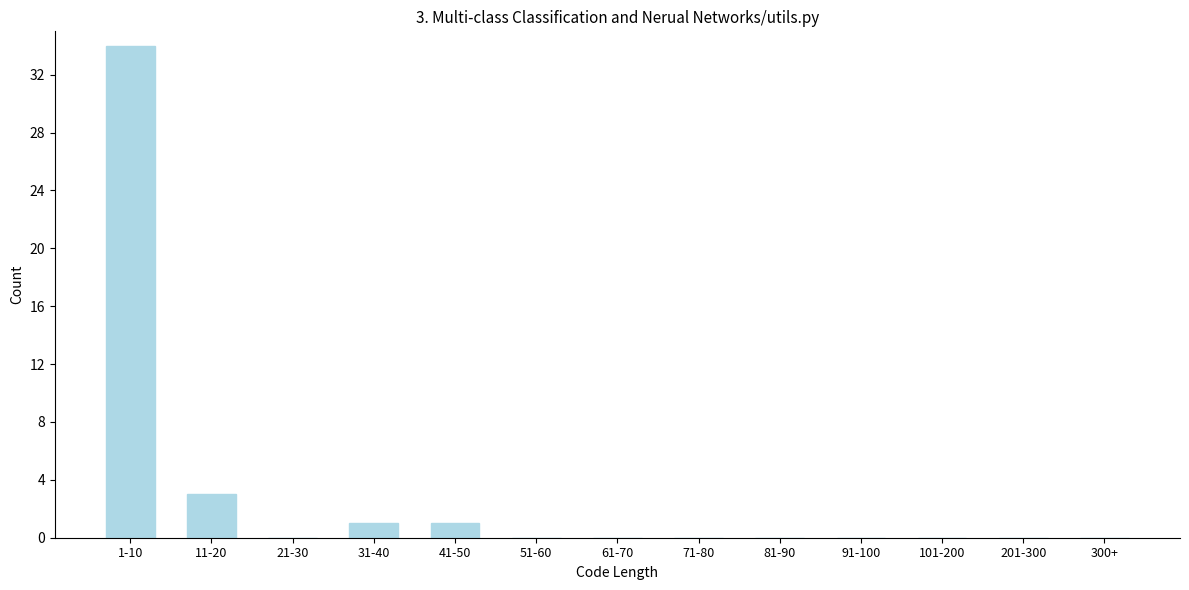

Reading left to right, what are all the values shown in this chart?

1-10=34	11-20=3	21-30=0	31-40=1	41-50=1	51-60=0	61-70=0	71-80=0	81-90=0	91-100=0	101-200=0	201-300=0	300+=0